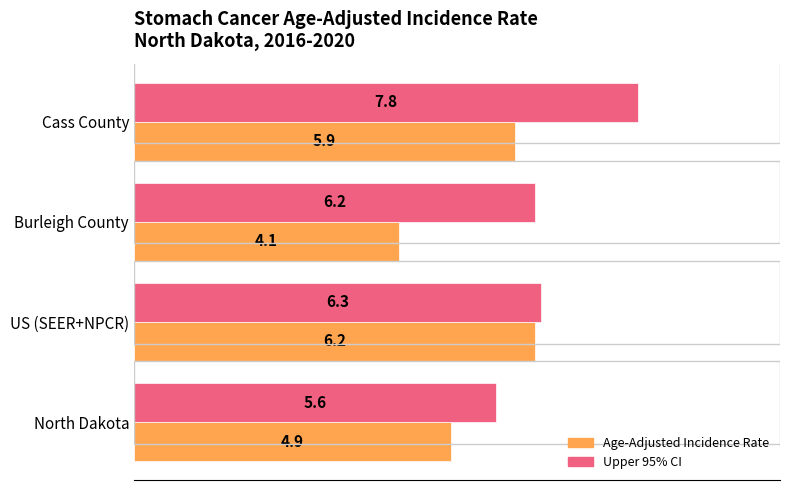

Rank the series by their average value, from highest to lowest.

Upper 95% CI, Age-Adjusted Incidence Rate